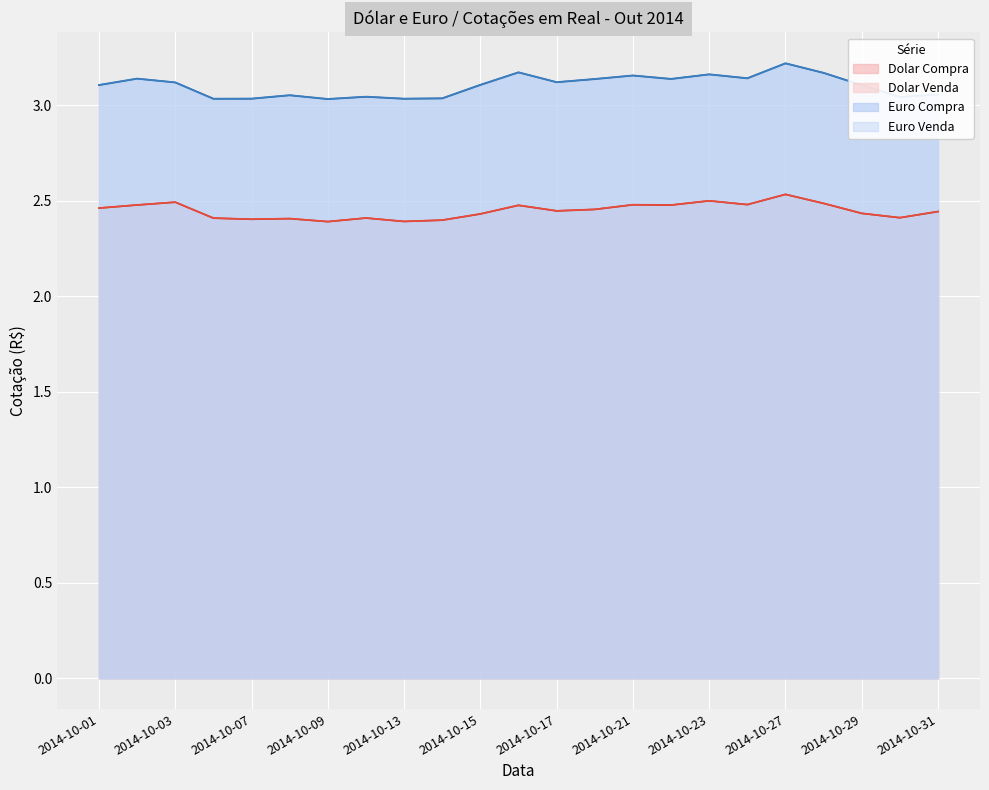

What is the value of the Euro Compra point at the 2nd from the left?

3.1